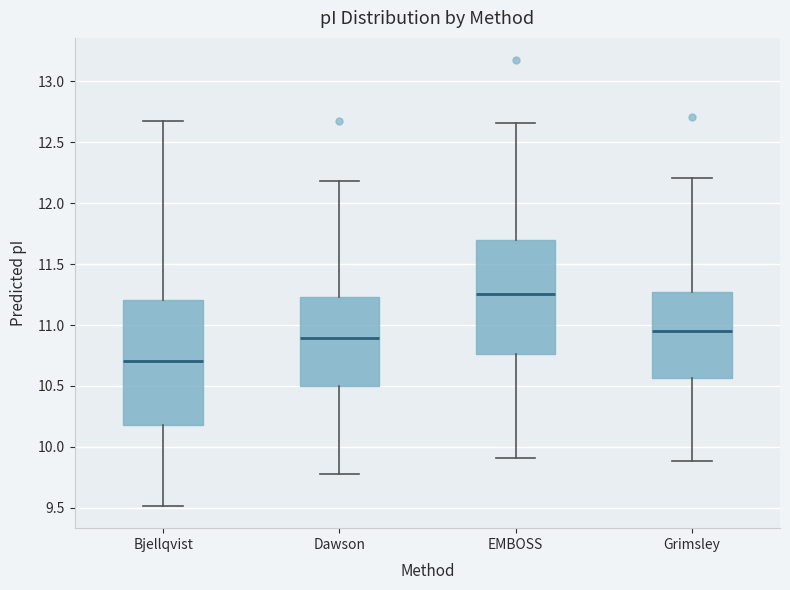

Comparing the boxes themselves (not the whiskers), which one is the tallest?

Bjellqvist